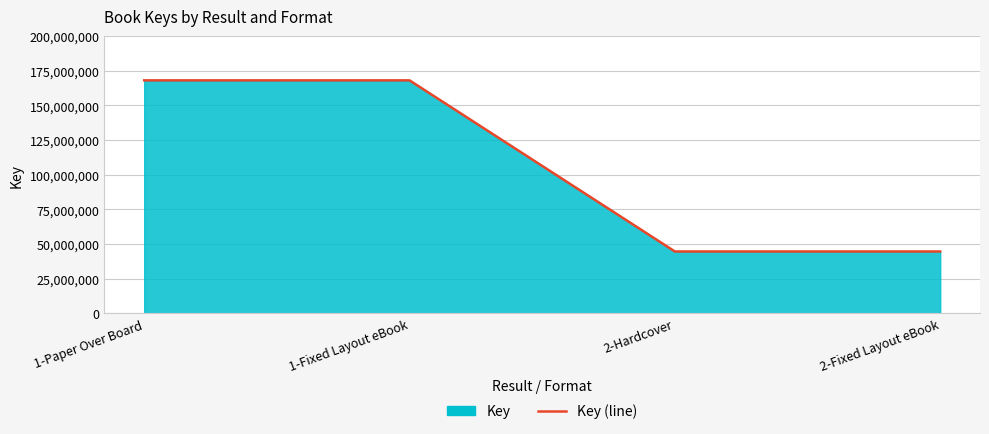

What is the change in value from 1-Paper Over Board to 2-Hardcover?

-123319416